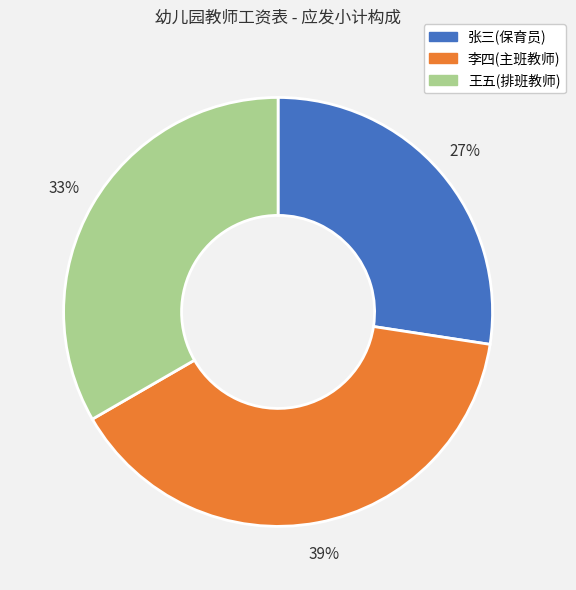

Approximately how many times larger is the value at 王五(排班教师) compared to 张三(保育员)?

1.2